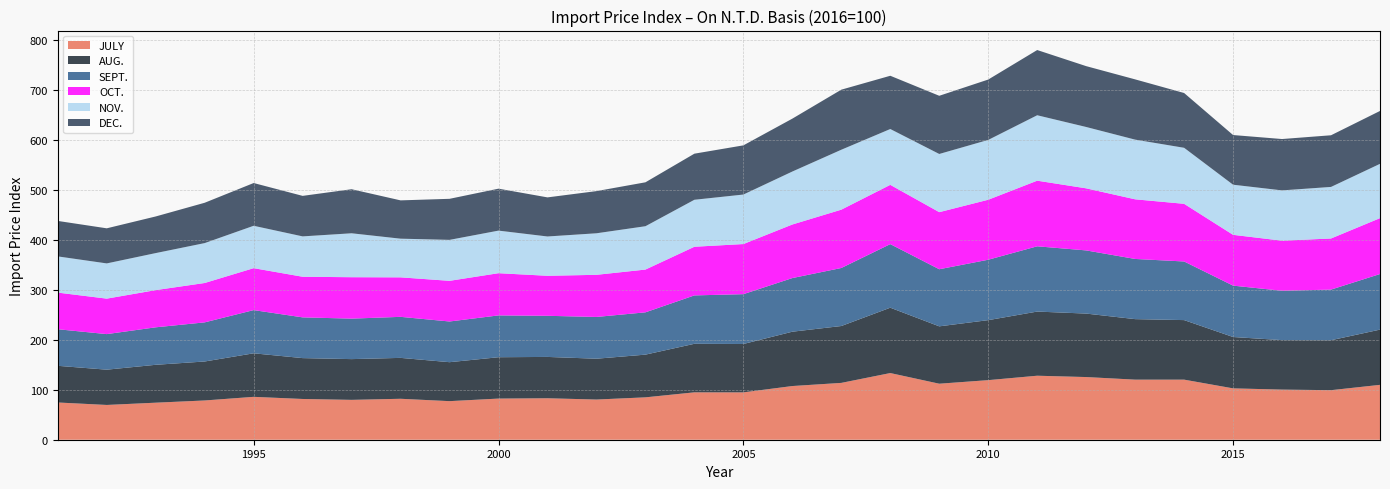

Reading left to right, what are all the values shown in this chart?

JULY: 1991=74.6	1992=69.6	1993=74.2	1994=78.6	1995=85.9	1996=81.6	1997=79.8	1998=82.0	1999=77.2	2000=82.4	2001=83.0	2002=80.5	2003=84.9	2004=94.9	2005=94.8	2006=107.5	2007=113.8	2008=133.5	2009=112.2	2010=119.3	2011=128.2	2012=125.5	2013=120.3	2014=120.3	2015=102.8	2016=100.4	2017=99.2	2018=109.9
AUG.: 1991=73.4	1992=70.6	1993=75.9	1994=78.1	1995=87.2	1996=81.8	1997=81.6	1998=81.9	1999=78.0	2000=82.8	2001=82.8	2002=81.8	2003=85.5	2004=97.2	2005=96.9	2006=108.8	2007=113.9	2008=130.9	2009=114.9	2010=120.1	2011=128.5	2012=127.1	2013=121.2	2014=119.2	2015=102.8	2016=99.1	2017=100.0	2018=110.6
SEPT.: 1991=73.2	1992=71.2	1993=75.0	1994=78.3	1995=86.5	1996=81.6	1997=81.1	1998=82.2	1999=81.5	2000=83.7	2001=82.3	2002=83.6	2003=84.7	2004=96.9	2005=99.8	2006=107.4	2007=116.2	2008=127.3	2009=114.3	2010=121.0	2011=130.7	2012=126.5	2013=120.5	2014=117.4	2015=102.9	2016=98.8	2017=101.4	2018=111.3
OCT.: 1991=73.3	1992=71.0	1993=74.5	1994=78.8	1995=84.0	1996=81.3	1997=82.9	1998=79.1	1999=81.4	2000=84.5	2001=80.1	2002=84.4	2003=85.6	2004=97.4	2005=100.3	2006=107.3	2007=116.8	2008=118.7	2009=114.3	2010=120.1	2011=131.4	2012=124.3	2013=119.4	2014=115.5	2015=101.7	2016=100.3	2017=102.3	2018=111.9
NOV.: 1991=72.5	1992=70.5	1993=74.1	1994=79.9	1995=84.9	1996=80.8	1997=88.0	1998=77.5	1999=82.0	2000=85.3	2001=78.7	2002=83.2	2003=86.8	2004=94.1	2005=99.1	2006=106.1	2007=120.0	2008=111.8	2009=116.5	2010=119.8	2011=131.0	2012=122.8	2013=119.5	2014=112.2	2015=100.4	2016=100.8	2017=103.2	2018=108.7
DEC.: 1991=71.0	1992=70.3	1993=73.3	1994=80.8	1995=85.6	1996=81.1	1997=88.2	1998=76.7	1999=82.2	2000=84.0	2001=78.3	2002=84.5	2003=87.9	2004=92.3	2005=98.5	2006=105.9	2007=120.3	2008=106.7	2009=116.5	2010=120.9	2011=130.6	2012=121.8	2013=120.7	2014=109.7	2015=99.5	2016=102.8	2017=103.5	2018=105.9